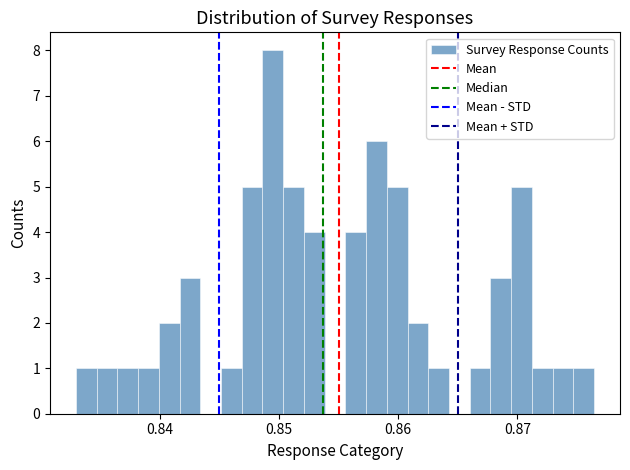

Read against the x-axis, roughly where is the centre of the tallest bar?

0.849